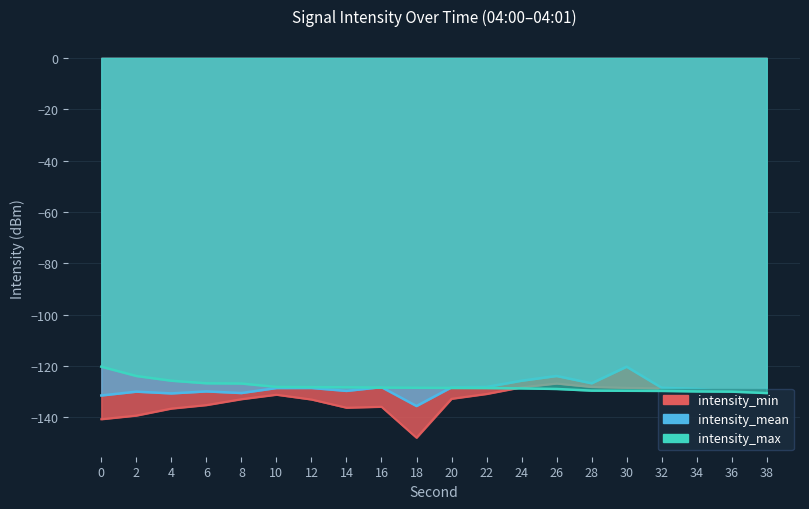

How many lines are shown in the chart?

3